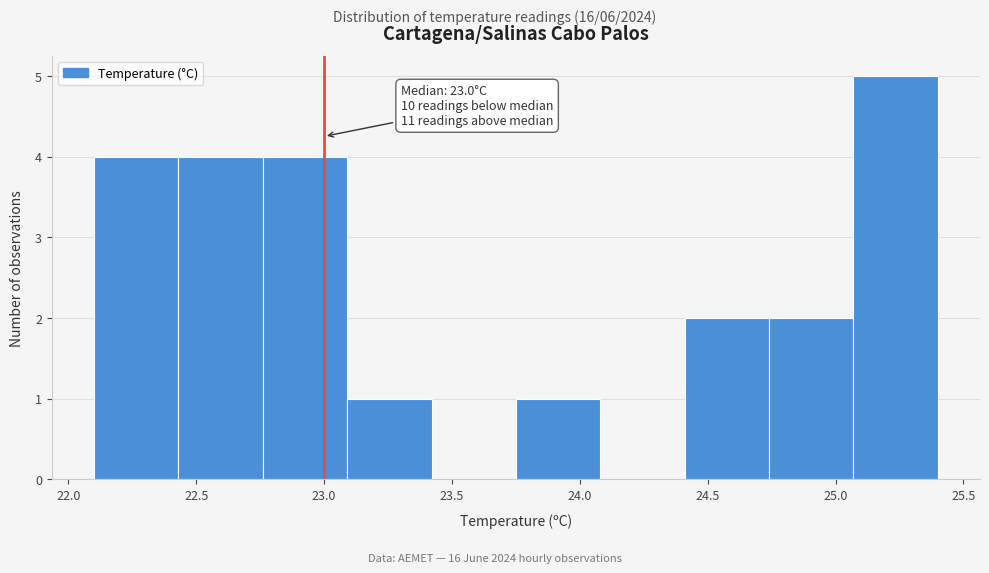

Which range on the x-axis has the tallest bar?

25.07 to 25.40